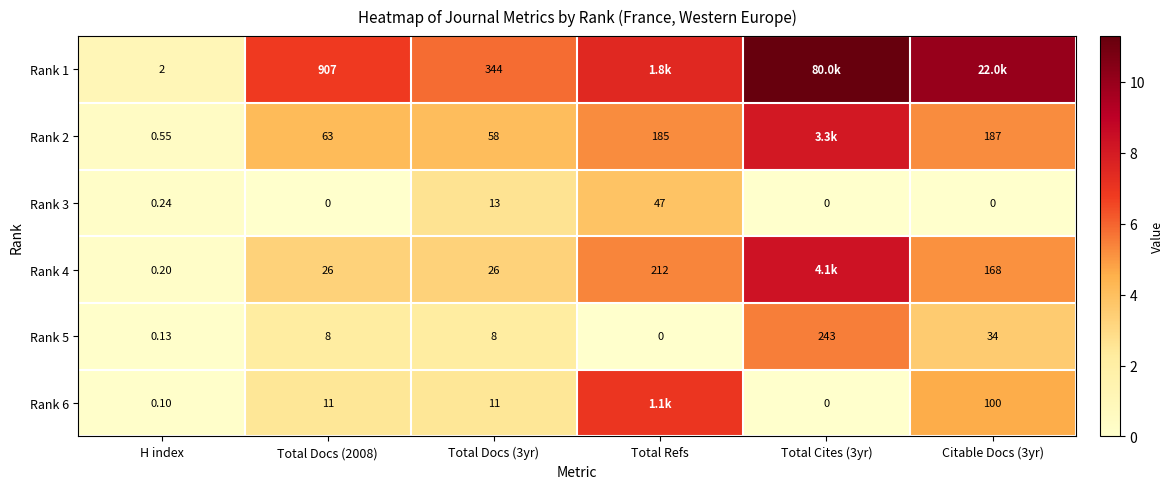

Is the value of Rank 1 at Total Docs (2008) greater than the value of Rank 2 at H index?

Yes